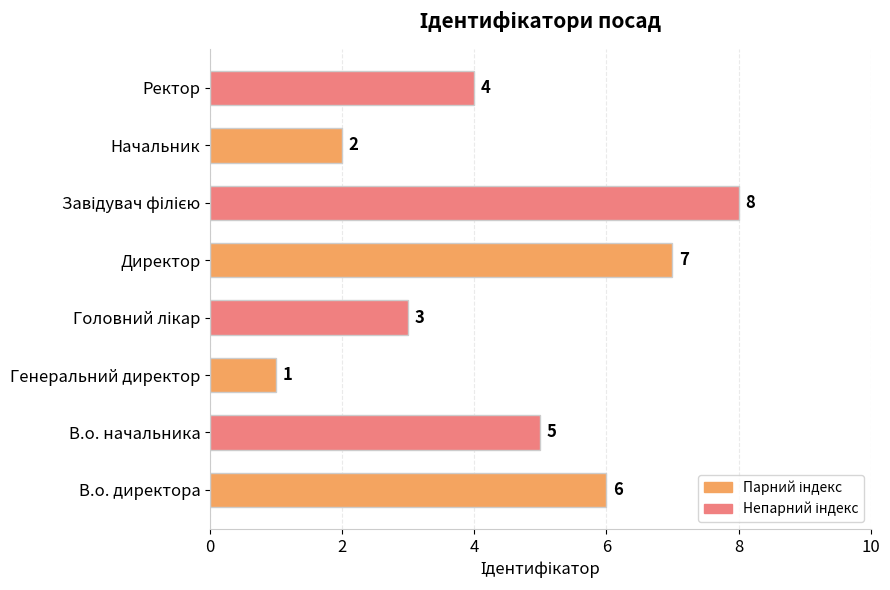

What is the minimum value shown in the chart?

1